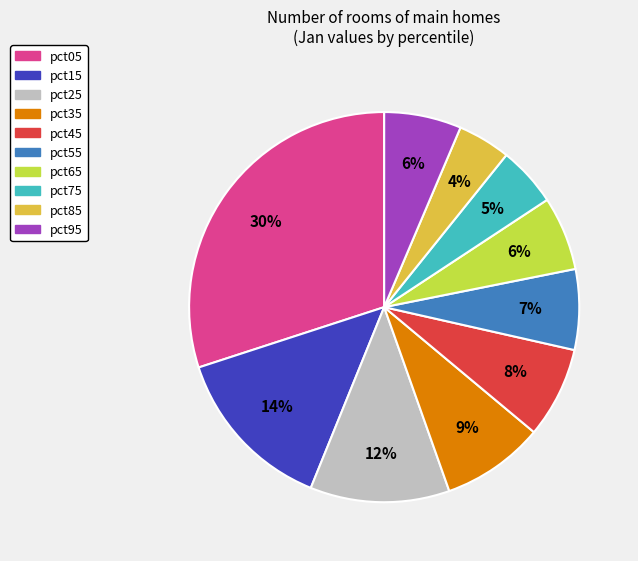

Does any single category account for the majority?

No